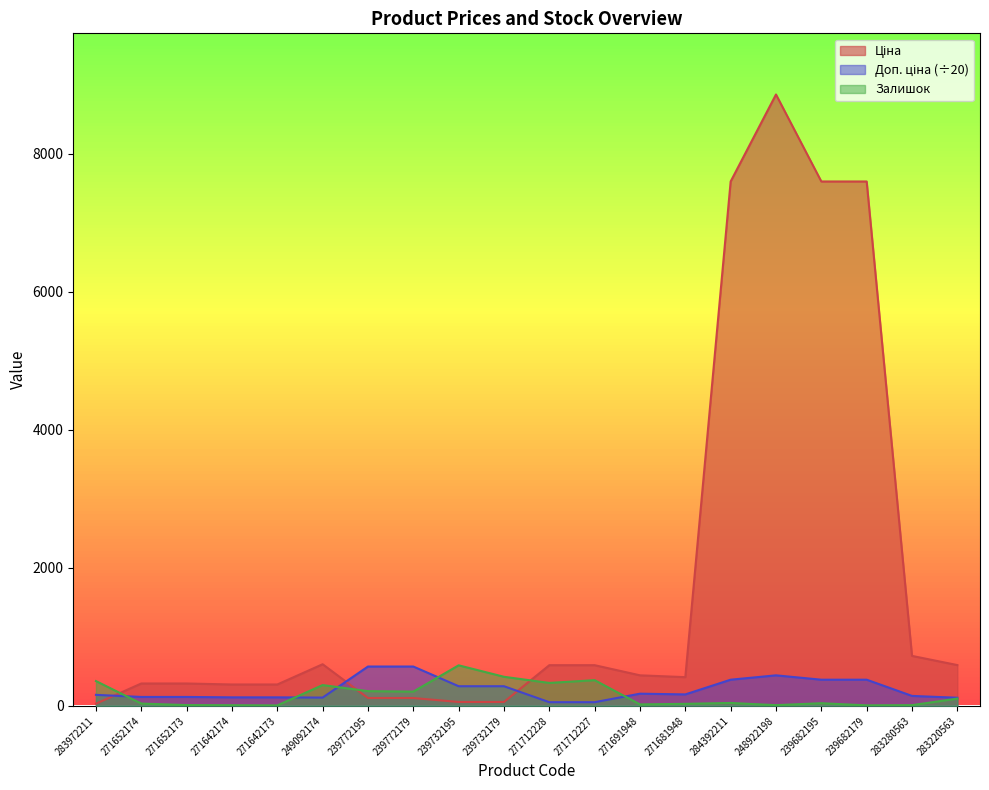

Reading left to right, transcribe all the data shown in this chart.

Ціна: 283972211=32.0	271652174=324.8	271652173=324.8	271642174=310.3	271642173=310.3	249092174=603.7	239772195=114.1	239772179=114.1	239732195=57.0	239732179=57.0	271712228=589.9	271712227=589.9	271691948=443.1	271681948=416.6	284392211=7596.5	248922198=8856.7	239682195=7596.5	239682179=7596.5	283280563=724.5	283220563=591.6
Доп. ціна: 283972211=160.2	271652174=129.9	271652173=129.9	271642174=124.1	271642173=124.1	249092174=120.7	239772195=570.5	239772179=570.5	239732195=285.2	239732179=285.2	271712228=54.1	271712227=54.1	271691948=177.2	271681948=166.6	284392211=379.8	248922198=442.8	239682195=379.8	239682179=379.8	283280563=144.9	283220563=118.3
Залишок: 283972211=360.0	271652174=34.0	271652173=12.0	271642174=10.0	271642173=7.0	249092174=302.0	239772195=214.0	239772179=207.0	239732195=588.0	239732179=422.0	271712228=333.0	271712227=373.0	271691948=22.0	271681948=30.0	284392211=43.0	248922198=11.0	239682195=39.0	239682179=8.0	283280563=11.0	283220563=106.0